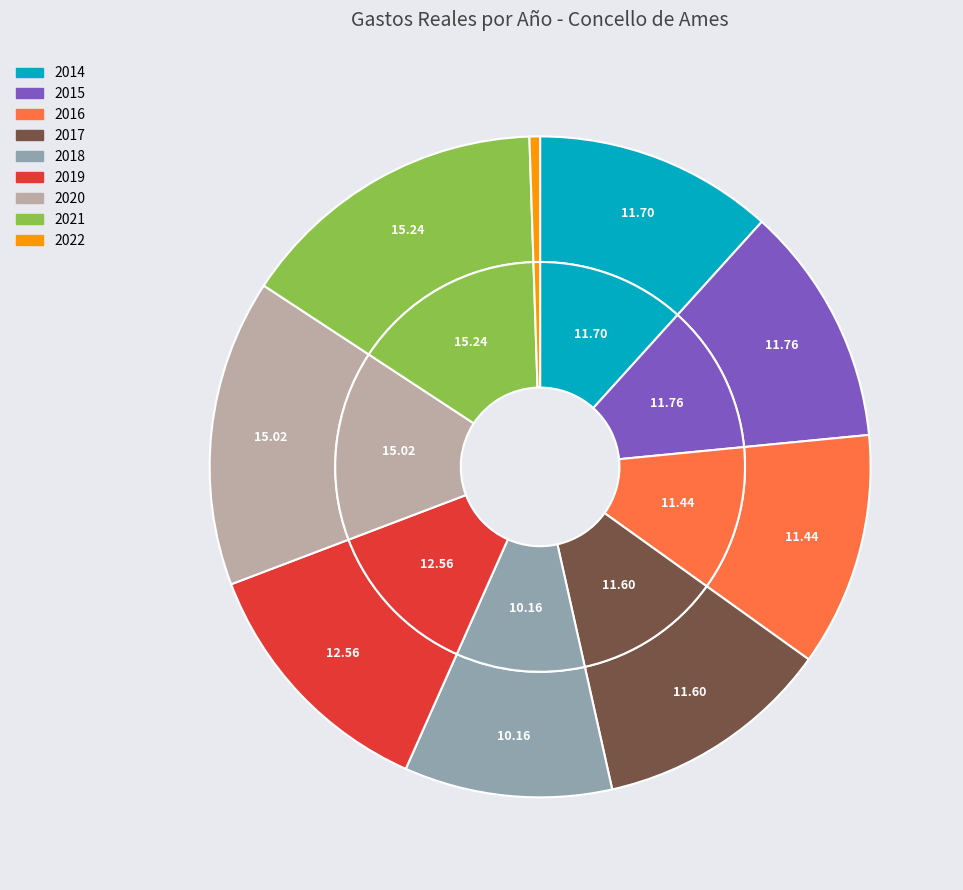

The 2016 slice represents 11% of the pie. True or false?

True